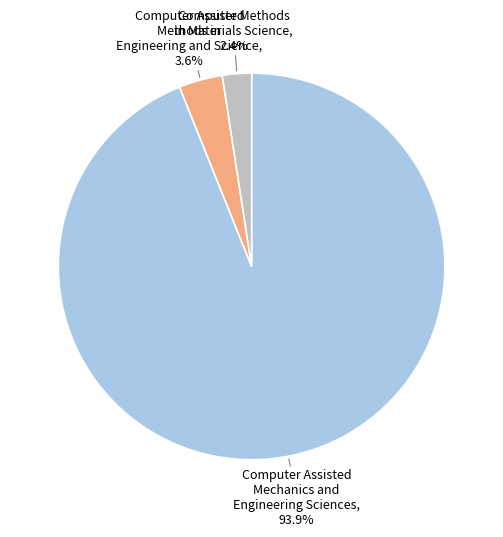

Approximately how many times larger is the value at Computer Assisted Methods in Engineering and Science compared to Computer Assisted Mechanics and Engineering Sciences?

0.0